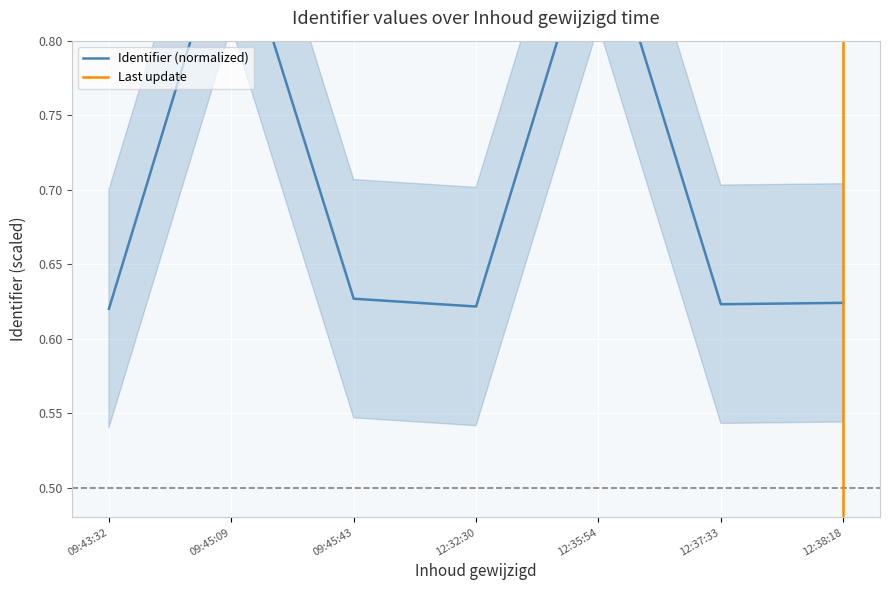

How many lines are shown in the chart?

1